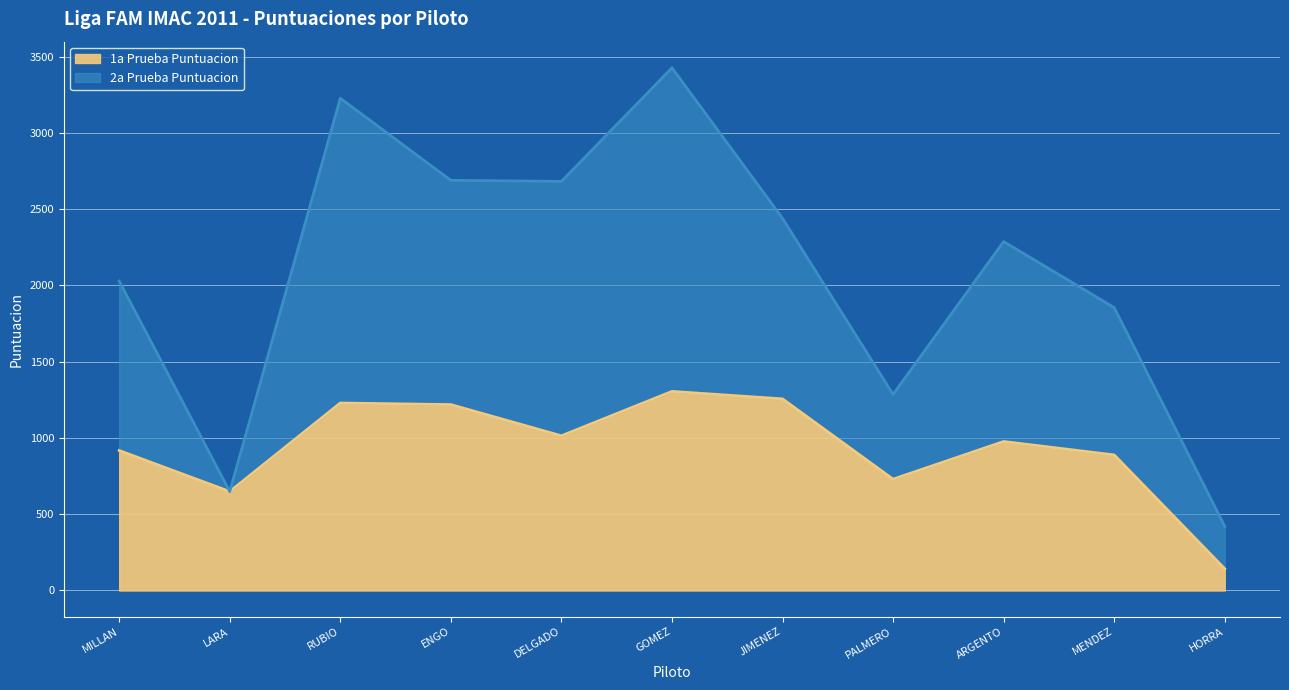

What is the difference between the maximum and minimum values in the 1a Prueba Puntuacion series?

1163.0